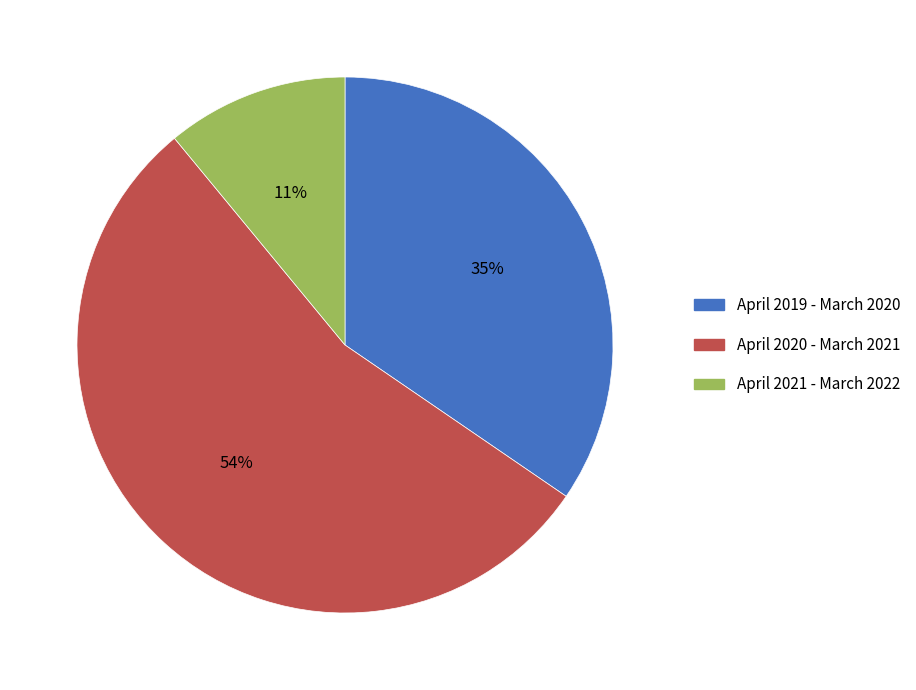

Is the sum of April 2021 - March 2022 and April 2020 - March 2021 greater than half?

Yes